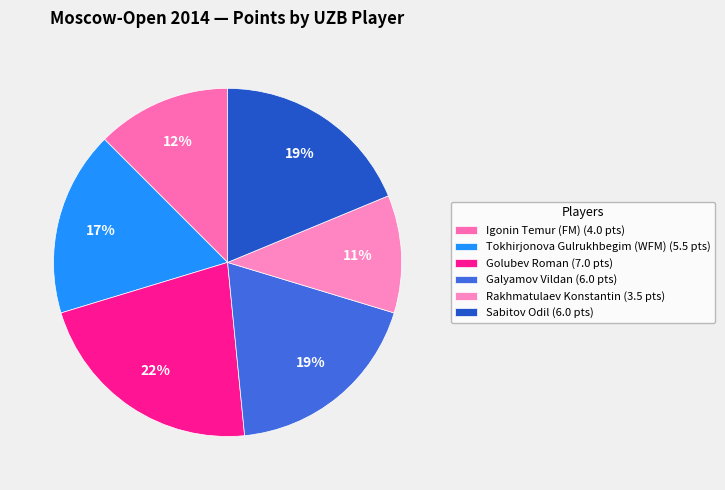

Count the number of slices in the pie.

6